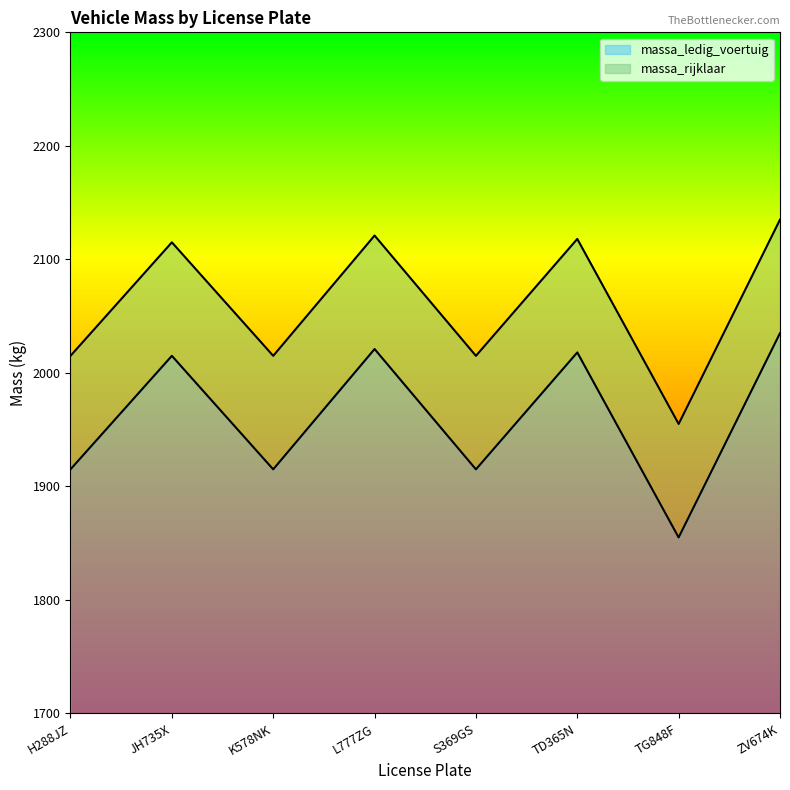

What is the minimum value shown in the chart?

1855